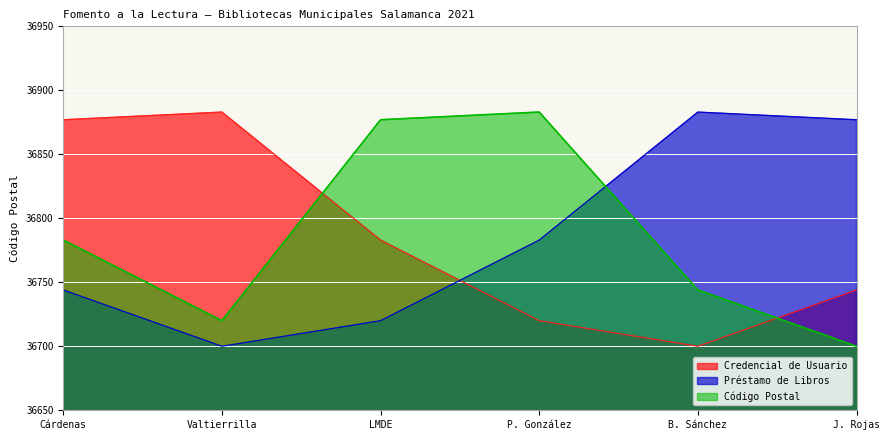

How many lines are shown in the chart?

3